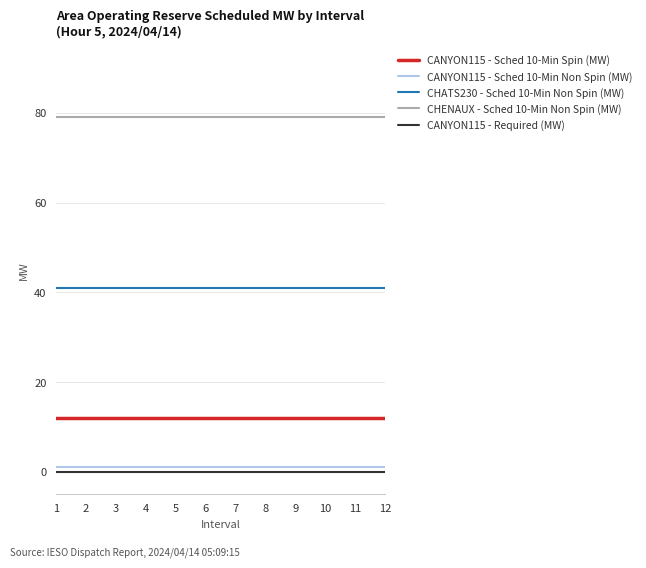

How many categories are shown in the chart?

12